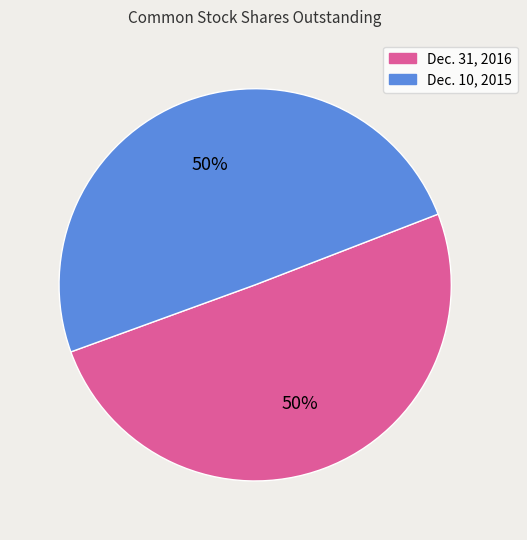

To the nearest percent, what is the average slice percentage?

50%